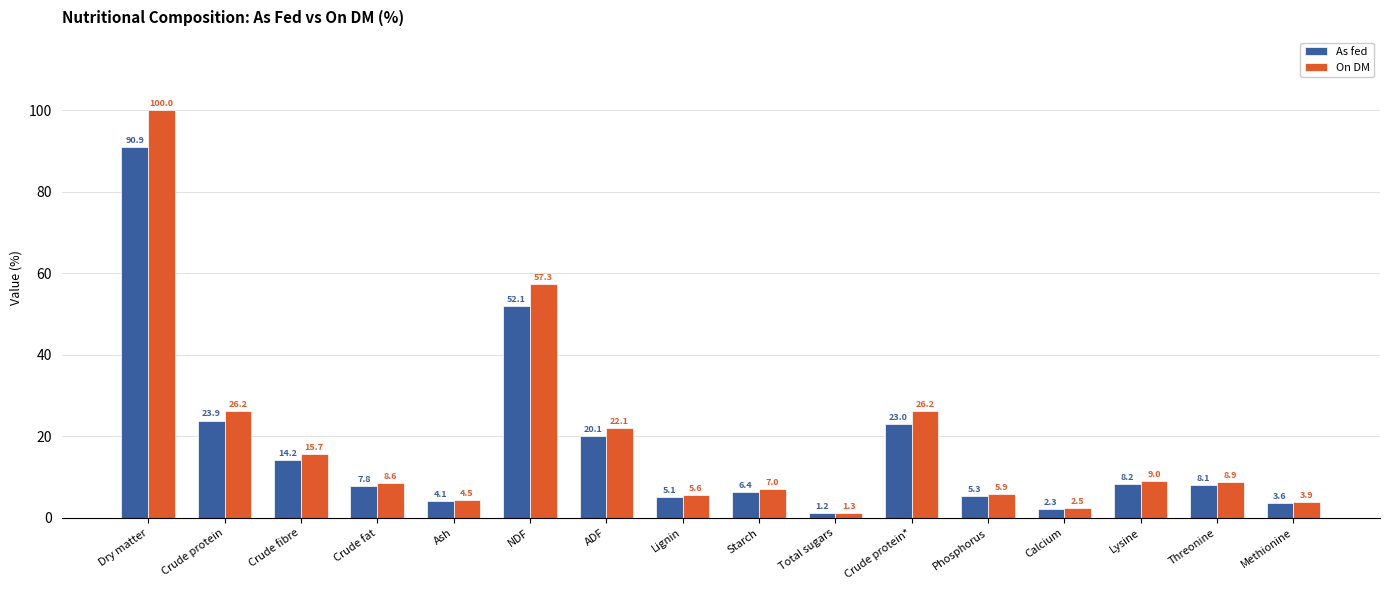

Reading left to right, extract all data points from this chart.

As fed: Dry matter=90.9	Crude protein=23.9	Crude fibre=14.2	Crude fat=7.8	Ash=4.1	NDF=52.1	ADF=20.1	Lignin=5.1	Starch=6.4	Total sugars=1.2	Crude protein*=23.0	Phosphorus=5.3	Calcium=2.3	Lysine=8.2	Threonine=8.1	Methionine=3.6
On DM: Dry matter=100.0	Crude protein=26.2	Crude fibre=15.7	Crude fat=8.6	Ash=4.5	NDF=57.3	ADF=22.1	Lignin=5.6	Starch=7.0	Total sugars=1.3	Crude protein*=26.2	Phosphorus=5.9	Calcium=2.5	Lysine=9.0	Threonine=8.9	Methionine=3.9